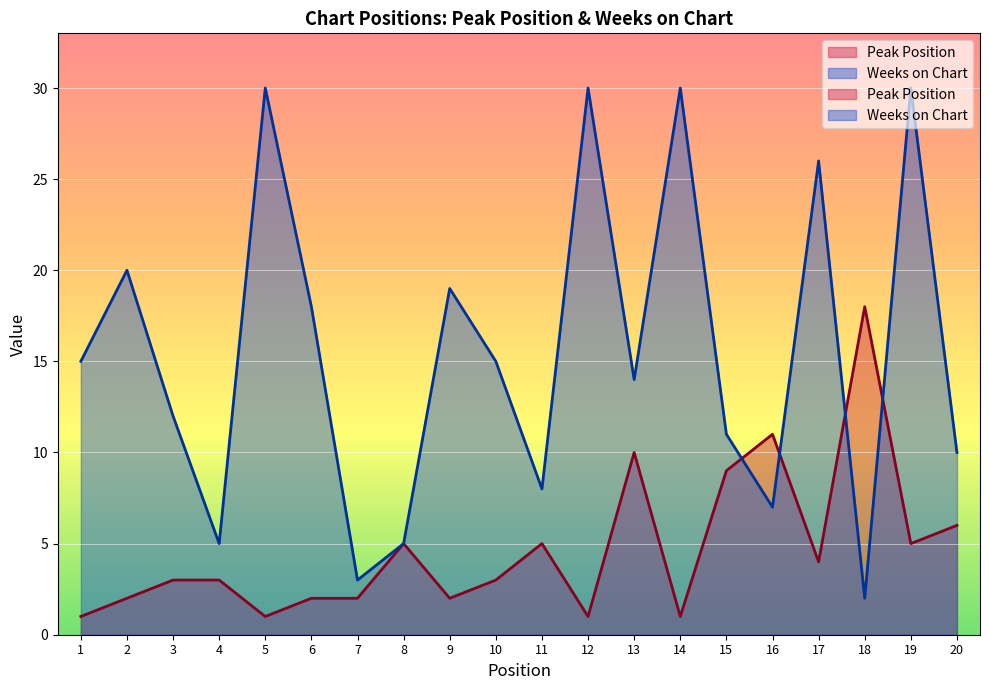

True or false: Weeks on Chart has a value of 8 at 4.

False